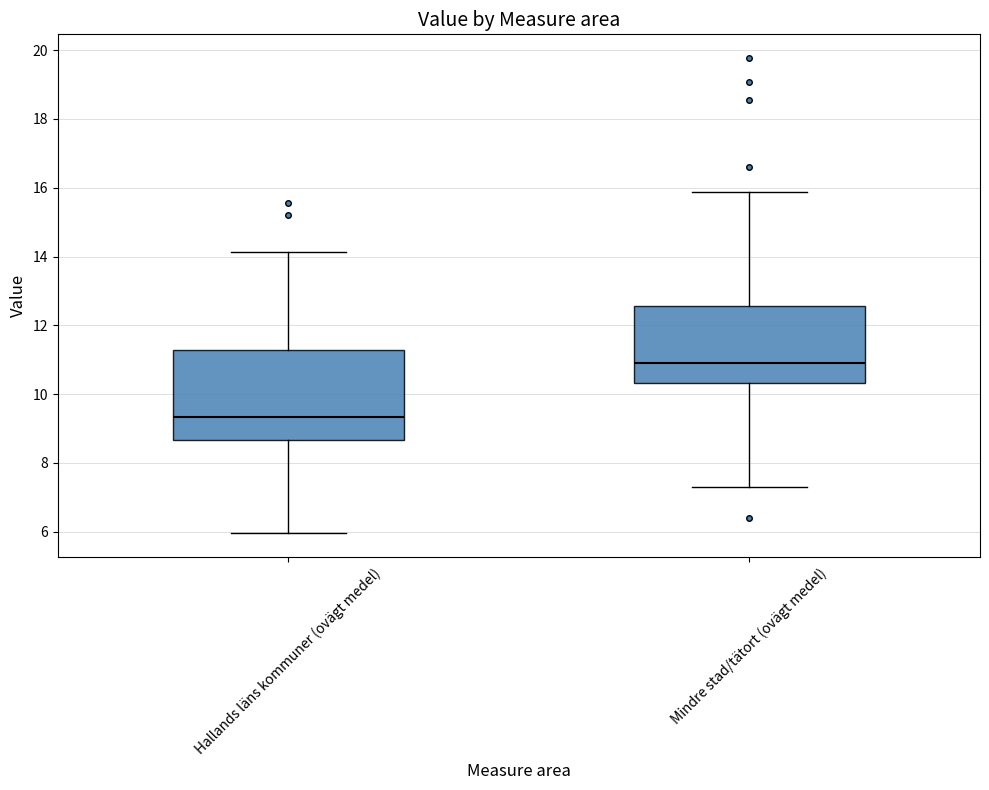

Reading left to right, read every box against the y-axis: the position of its median line, the range the box covers, and the ends of its whiskers. The values are not printed on the chart, so give them approximately, as read against the axis.

Hallands läns kommuner (ovägt medel): median 9.4, box 8.6 to 11.2, whiskers 6.0 to 14.2
Mindre stad/tätort (ovägt medel): median 11.0, box 10.4 to 12.6, whiskers 7.4 to 15.8